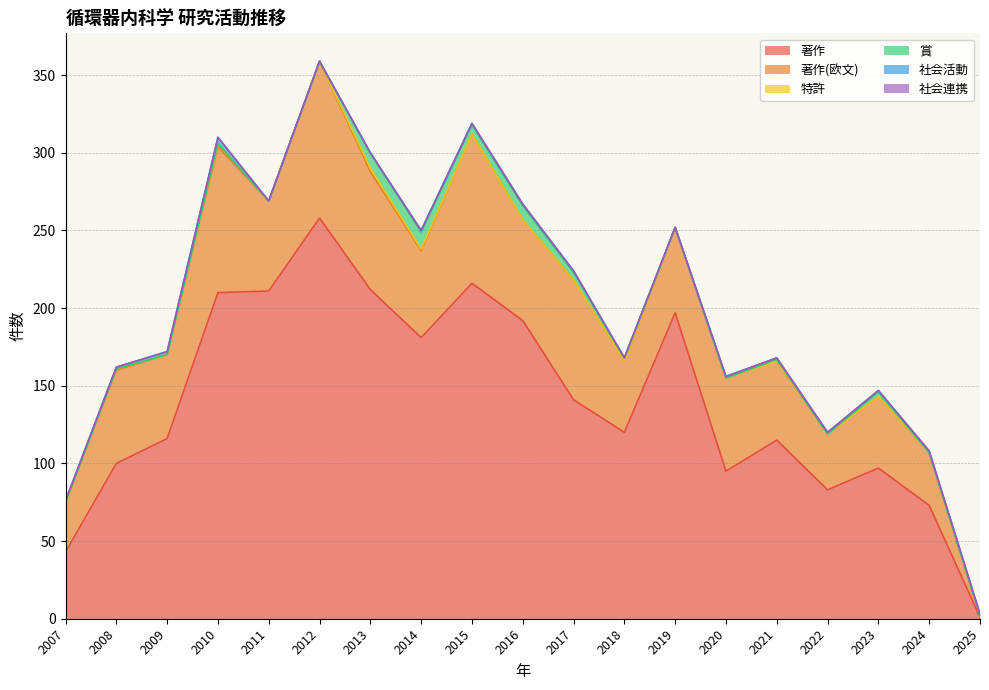

True or false: 著作 has a value of 41 at 2024.

False